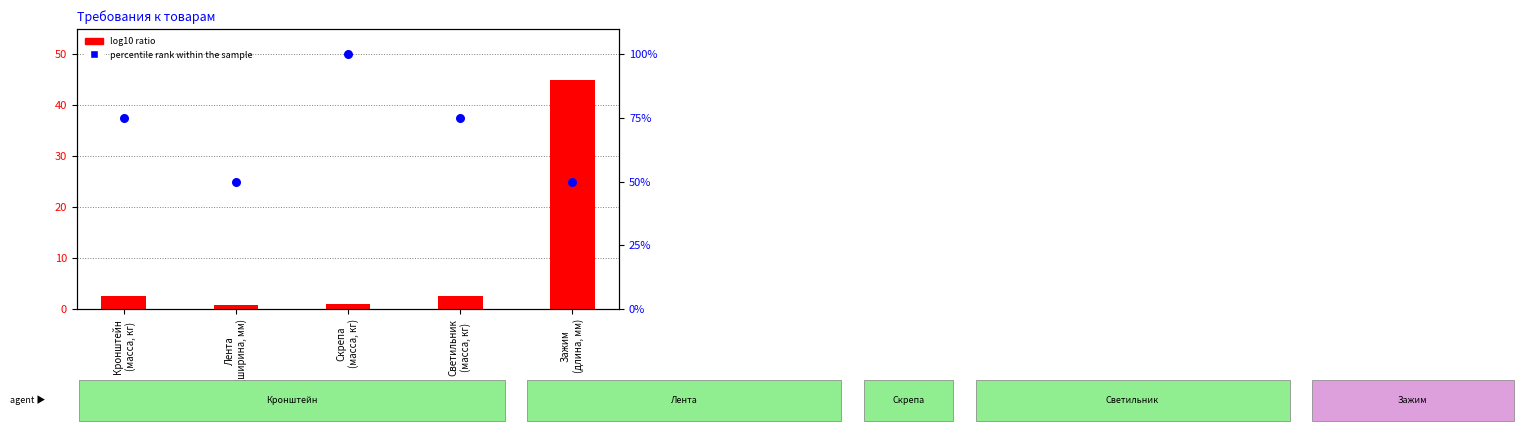

At which category is the sum across all series the highest?

Скрепа
(масса, кг)